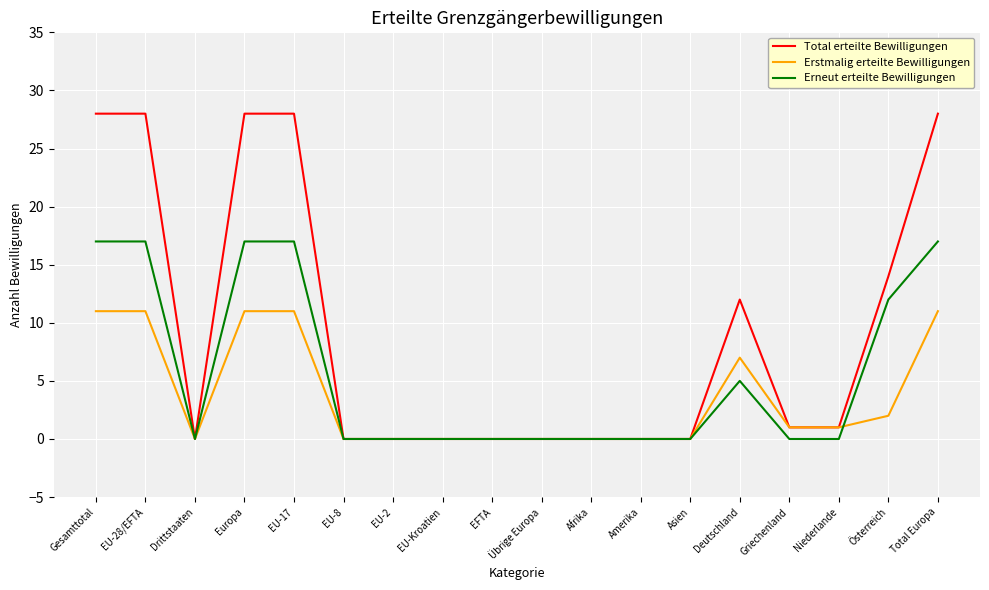

Reading left to right, list all the values displayed in this chart.

Total erteilte Bewilligungen: Gesamttotal=28	EU-28/EFTA=28	Drittstaaten=0	Europa=28	EU-17=28	EU-8=0	EU-2=0	EU-Kroatien=0	EFTA=0	Übrige Europa=0	Afrika=0	Amerika=0	Asien=0	Deutschland=12	Griechenland=1	Niederlande=1	Österreich=14	Total Europa=28
Erstmalig erteilte Bewilligungen: Gesamttotal=11	EU-28/EFTA=11	Drittstaaten=0	Europa=11	EU-17=11	EU-8=0	EU-2=0	EU-Kroatien=0	EFTA=0	Übrige Europa=0	Afrika=0	Amerika=0	Asien=0	Deutschland=7	Griechenland=1	Niederlande=1	Österreich=2	Total Europa=11
Erneut erteilte Bewilligungen: Gesamttotal=17	EU-28/EFTA=17	Drittstaaten=0	Europa=17	EU-17=17	EU-8=0	EU-2=0	EU-Kroatien=0	EFTA=0	Übrige Europa=0	Afrika=0	Amerika=0	Asien=0	Deutschland=5	Griechenland=0	Niederlande=0	Österreich=12	Total Europa=17